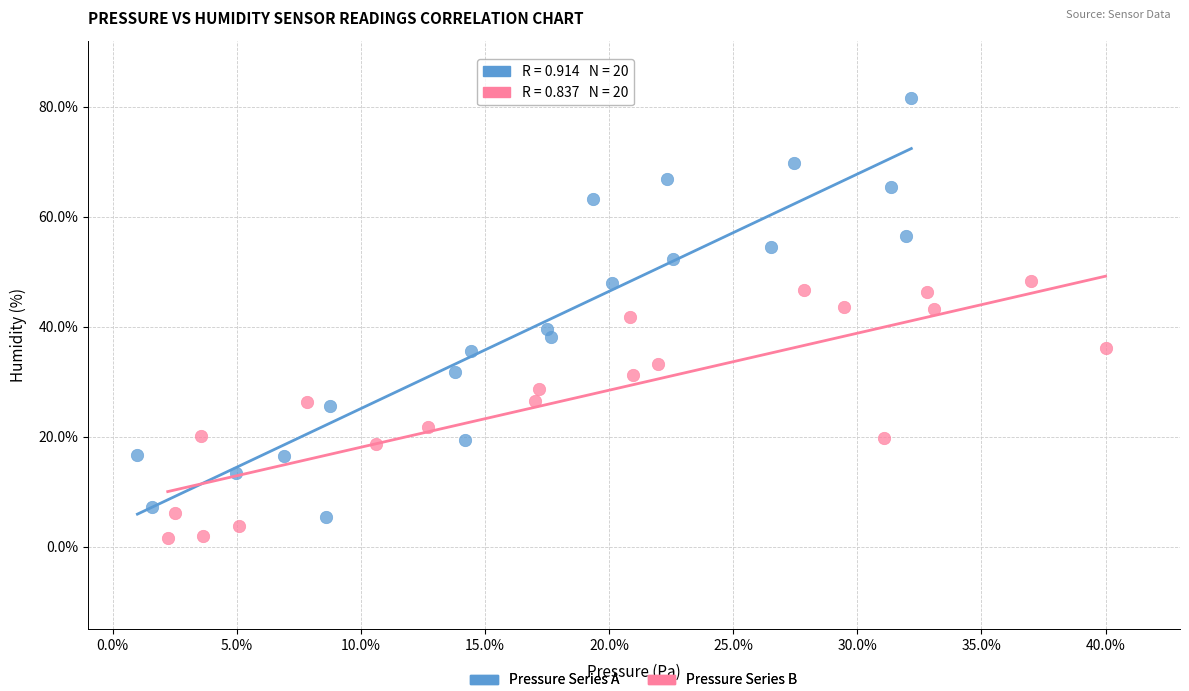

What are all the series names shown in the legend?

Pressure Series A, Pressure Series B